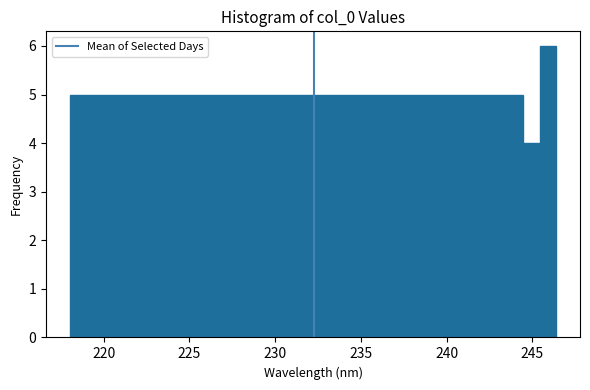

Around what value on the x-axis is the tallest bar? Give the approximate position of its centre, as read against the axis.

246.0